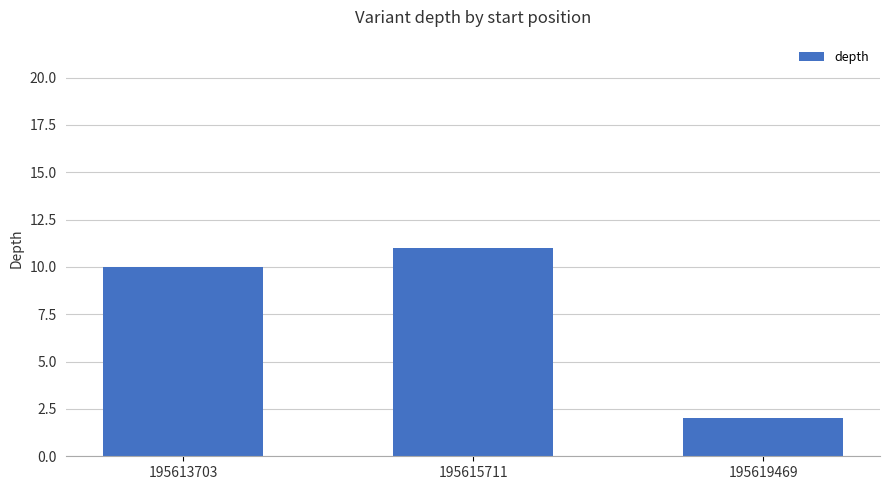

What is the value of the 2nd bar from the left?

11